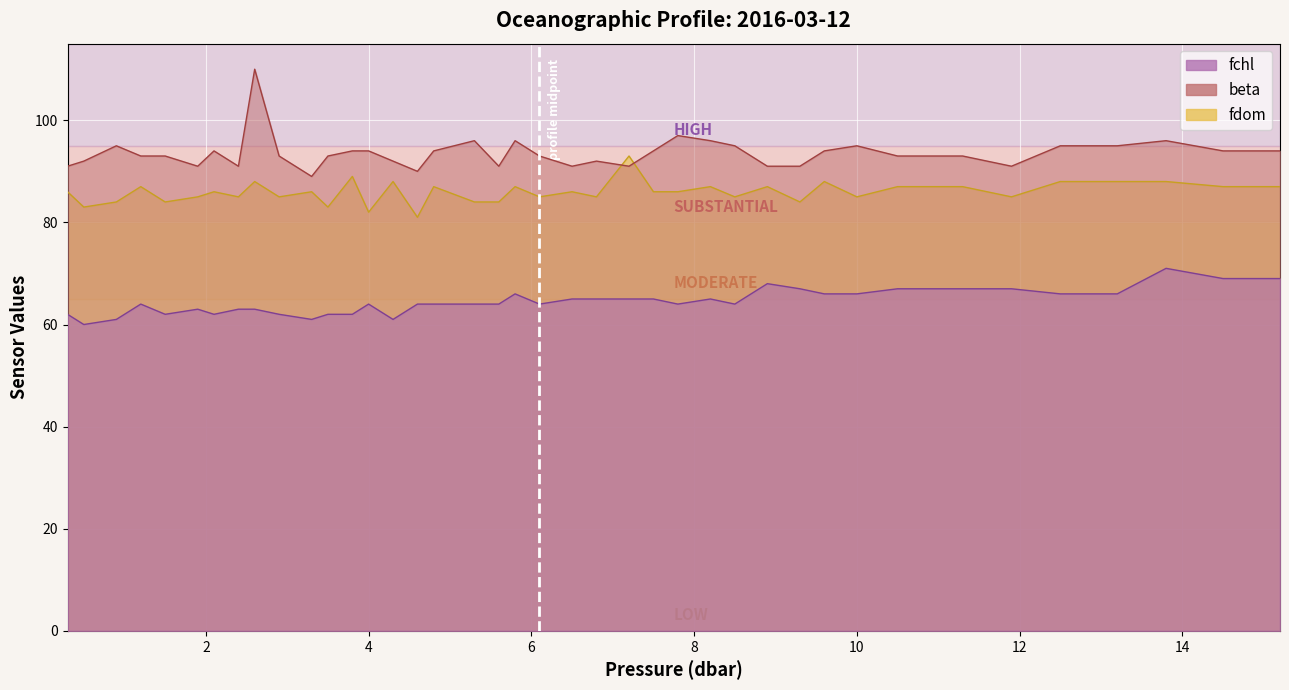

What is the maximum value shown in the chart?

110